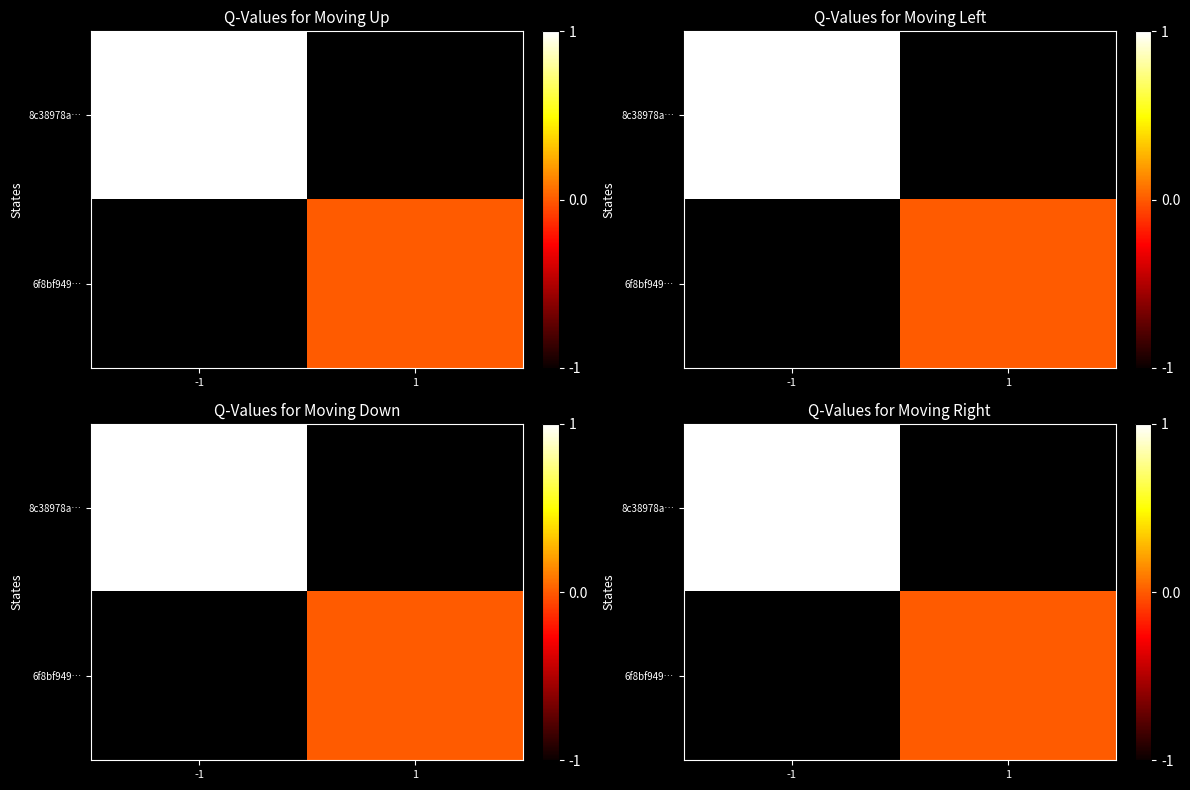

Is it true that 8c38978a… equals 1.0 at -1?

True